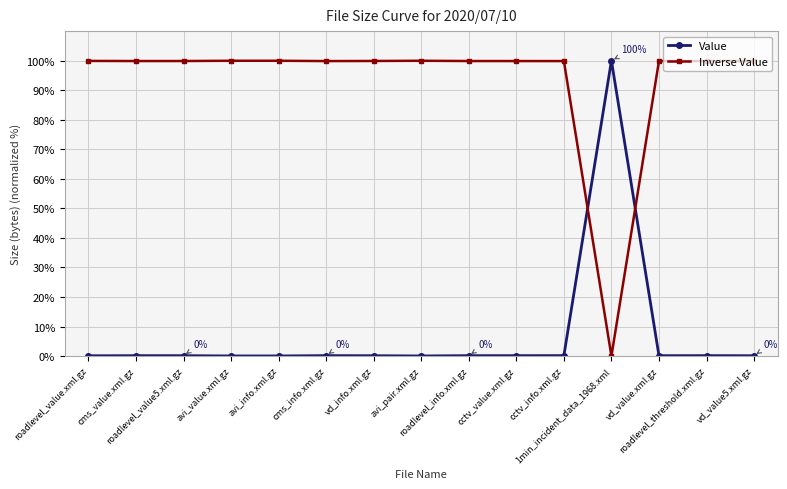

Read the Value value at cms_info.xml.gz.

0.1